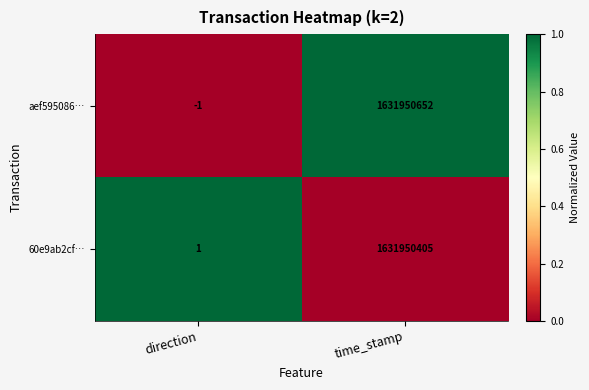

Reading right to left, extract all data points from this chart.

aef595086…: 1631950652	-1
60e9ab2cf…: 1631950405	1